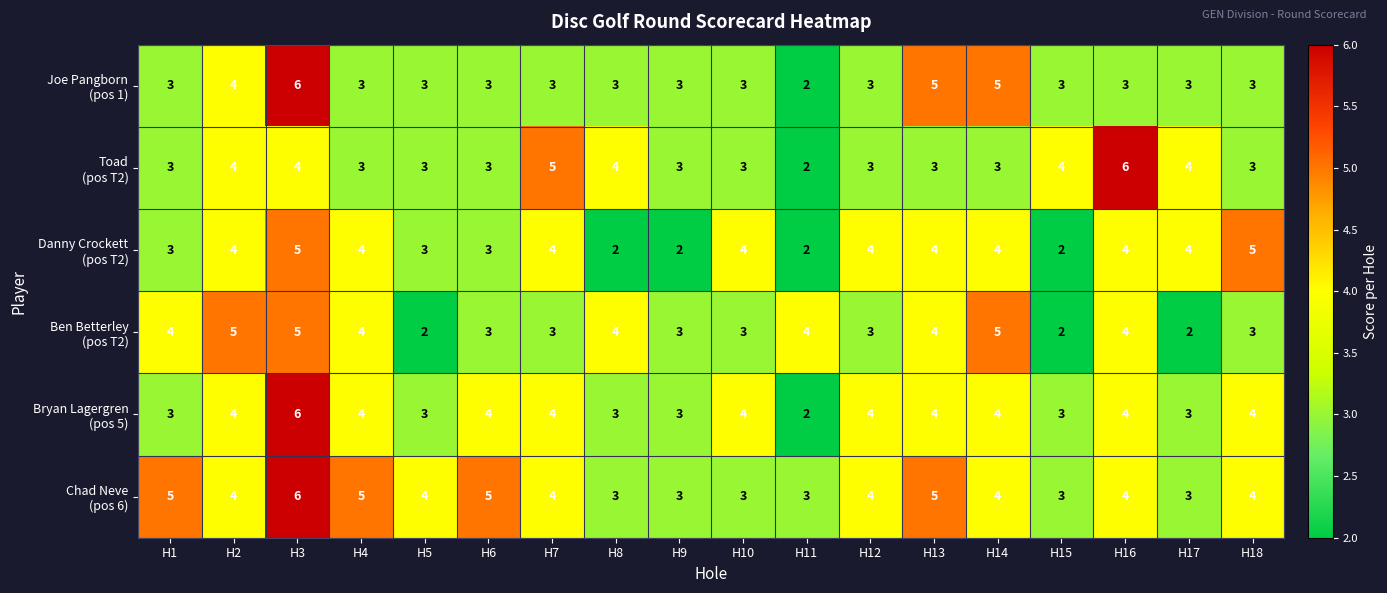

Count the number of categories in the chart.

18